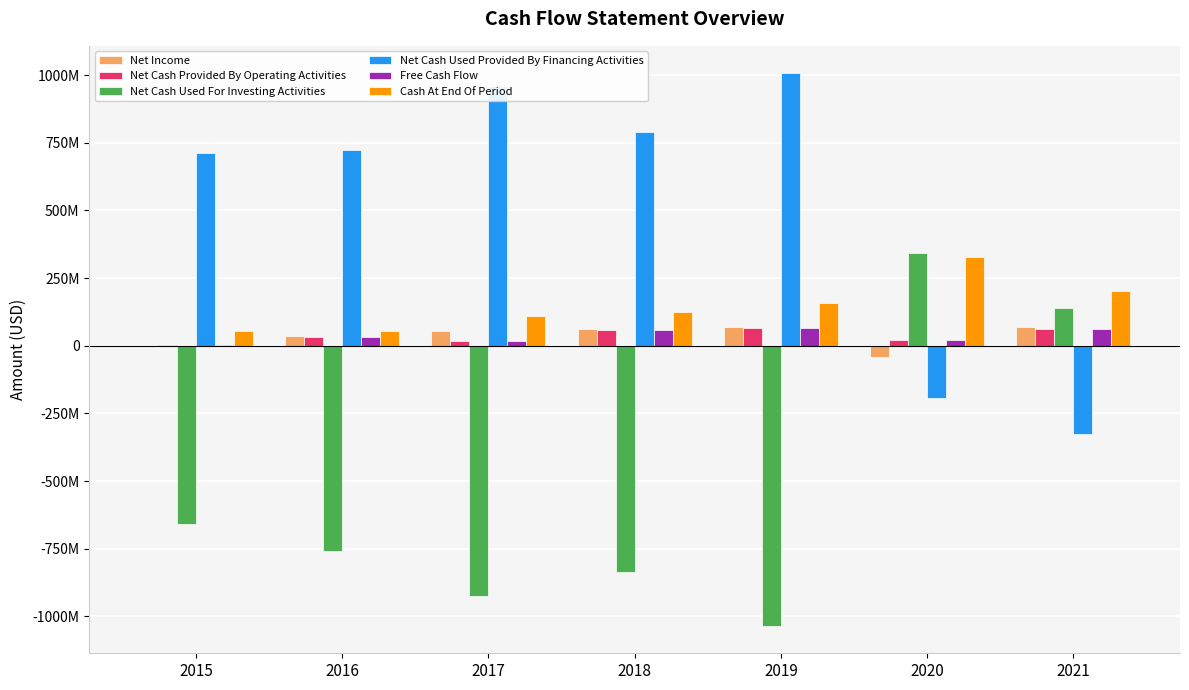

Read the Net Cash Used Provided By Financing Activities value at 2017, to the nearest 100.

960677000